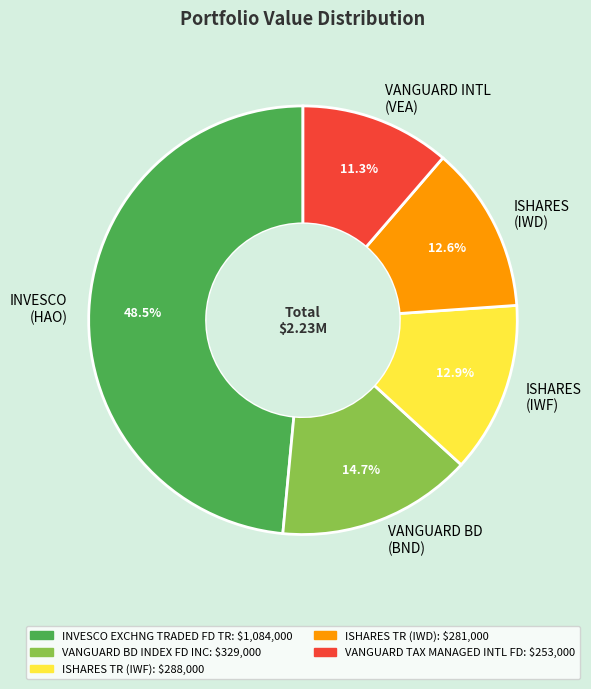

How many segments does this pie chart have?

5